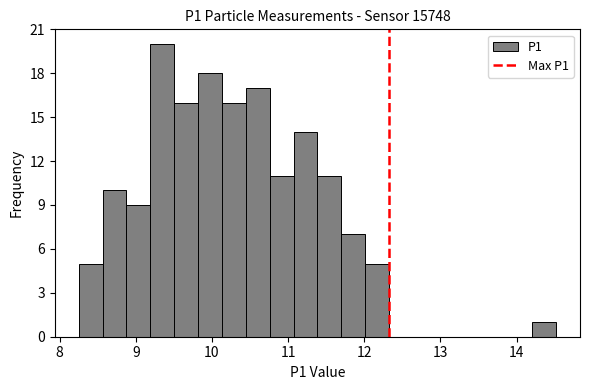

Around what value on the x-axis is the tallest bar? Give the approximate position of its centre, as read against the axis.

9.3